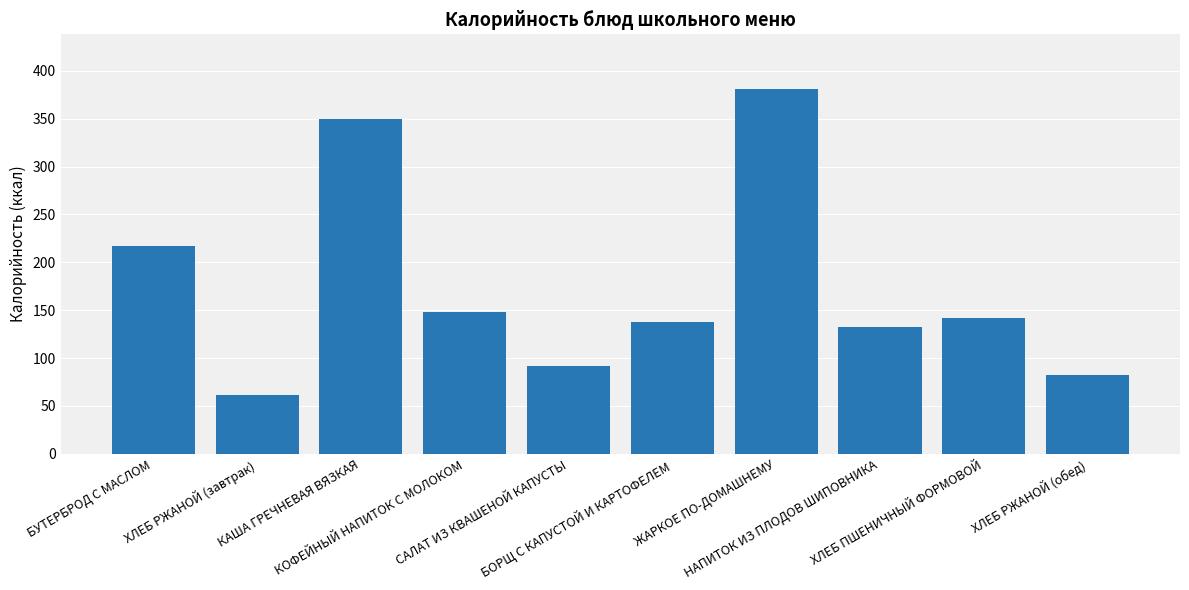

True or false: the data shows 33 at БОРЩ С КАПУСТОЙ И КАРТОФЕЛЕМ.

False